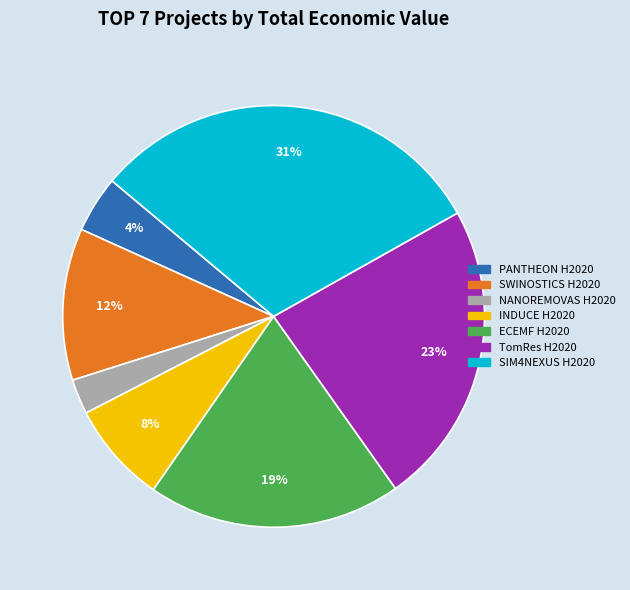

Does NANOREMOVAS H2020 represent more than half of the total?

No